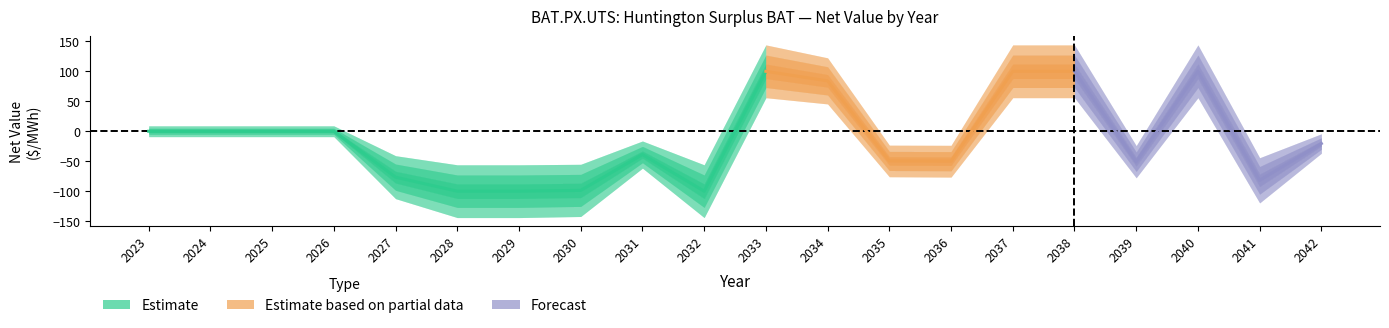

What is the difference between the highest and lowest values at 2035?

49.5